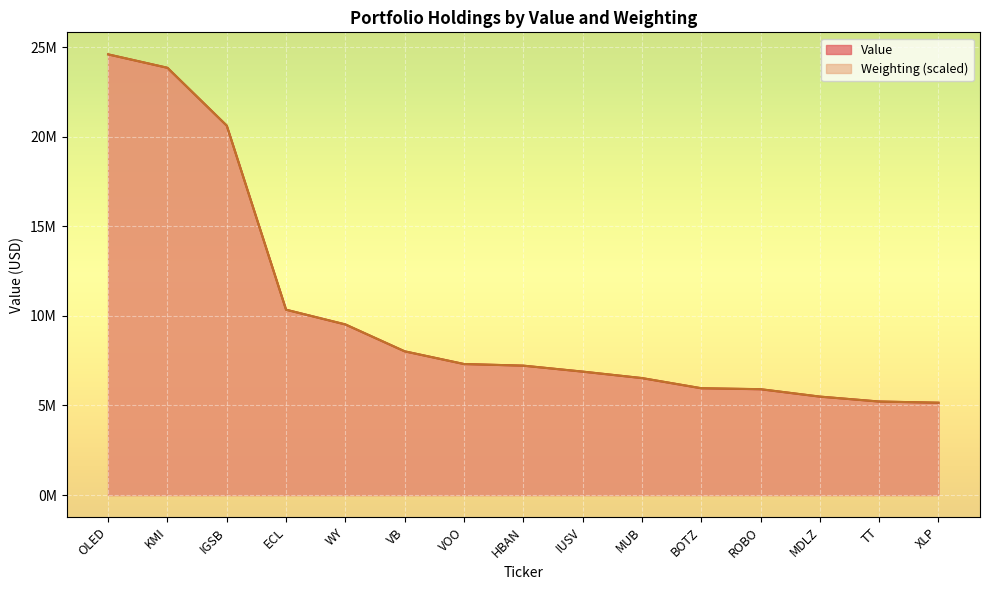

What is the difference between the Weighting values at MDLZ and ROBO?

413680.4